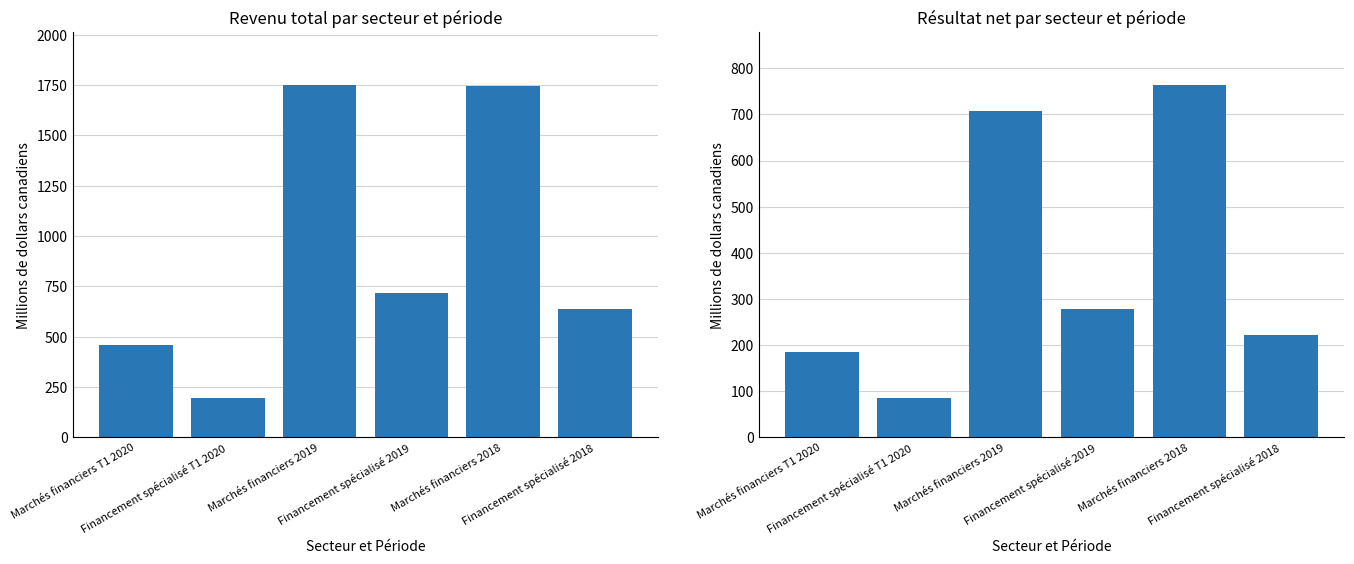

Rank the series by their average value, from lowest to highest.

Résultat net, Revenu total